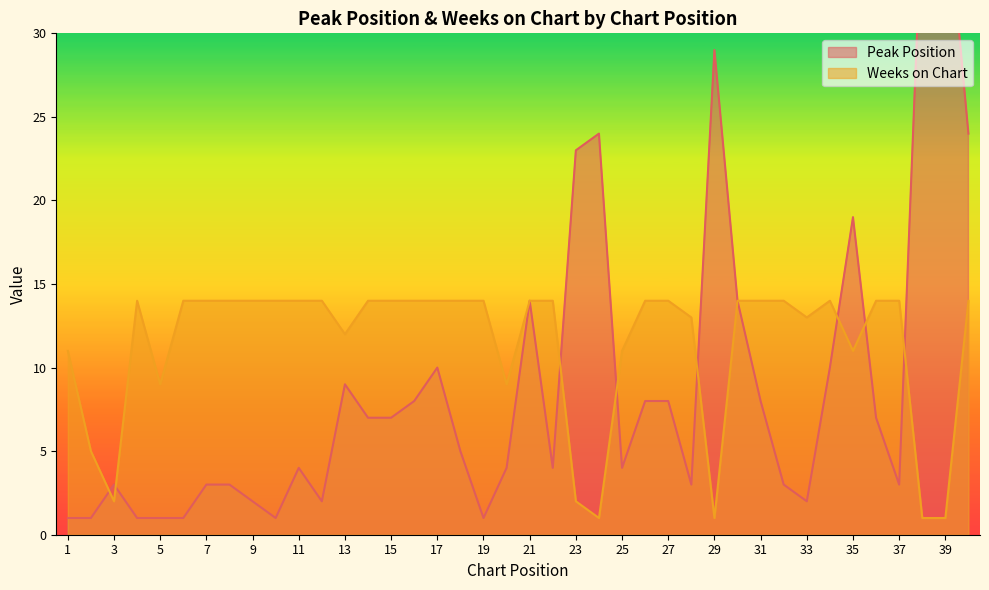

What is the value of the Peak Position point at the 8th from the left?

3